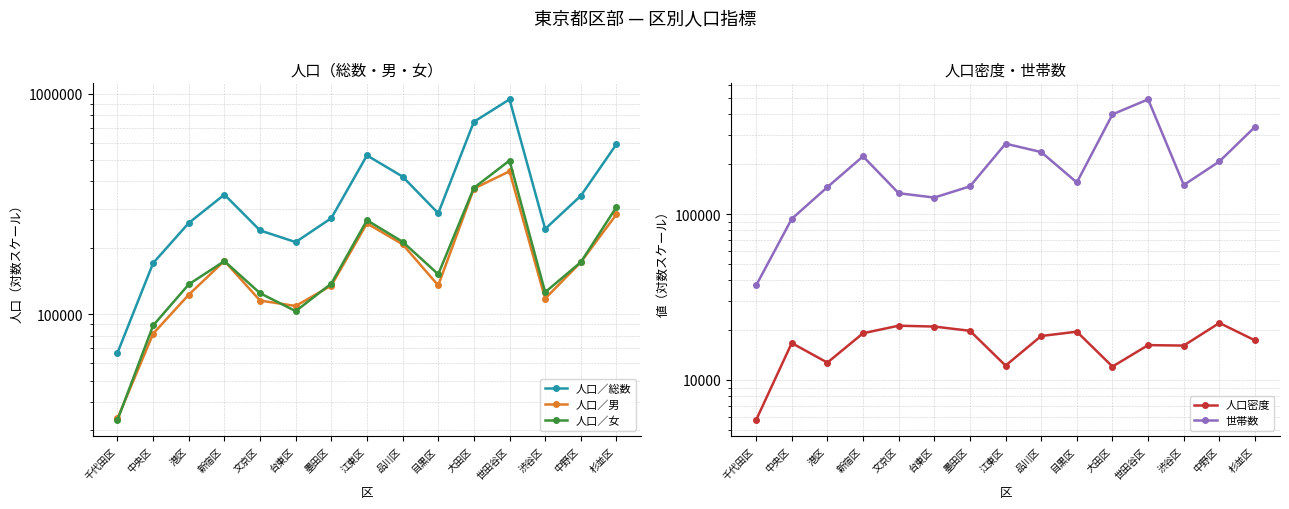

Reading left to right, transcribe all the data shown in this chart.

人口／総数: 千代田区=66797	中央区=170449	港区=259076	新宿区=348487	文京区=239809	台東区=212223	墨田区=272500	江東区=524646	品川区=420498	目黒区=286785	大田区=744868	世田谷区=941697	渋谷区=243501	中野区=344052	杉並区=589616
人口／男: 千代田区=33669	中央区=81568	港区=122553	新宿区=174424	文京区=115286	台東区=108971	墨田区=134864	江東区=258026	品川区=207487	目黒区=135053	大田区=371032	世田谷区=444488	渋谷区=117689	中野区=171992	杉並区=283617
人口／女: 千代田区=33128	中央区=88881	港区=136523	新宿区=174063	文京区=124523	台東区=103252	墨田区=137636	江東区=266620	品川区=213011	目黒区=151732	大田区=373836	世田谷区=497209	渋谷区=125812	中野区=172060	杉並区=305999
人口密度: 千代田区=5729	中央区=16694	港区=12719	新宿区=19127	文京区=21241	台東区=20991	墨田区=19789	江東区=12204	品川区=18411	目黒区=19549	大田区=12041	世田谷区=16222	渋谷区=16115	中野区=22069	杉並区=17311
世帯数: 千代田区=37142	中央区=93683	港区=145612	新宿区=223314	文京区=133817	台東区=125924	墨田区=147163	江東区=266300	品川区=236906	目黒区=155338	大田区=400249	世田谷区=492730	渋谷区=149970	中野区=208047	杉並区=336440